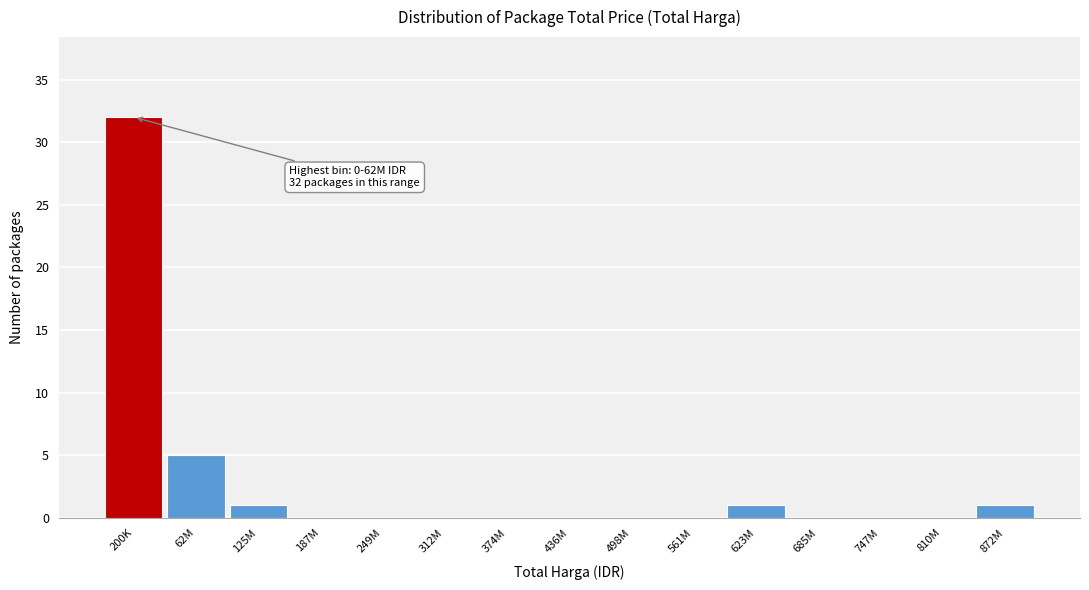

Reading left to right, list all the values displayed in this chart.

200K=32	62M=5	125M=1	187M=0	249M=0	312M=0	374M=0	436M=0	498M=0	561M=0	623M=1	685M=0	747M=0	810M=0	872M=1